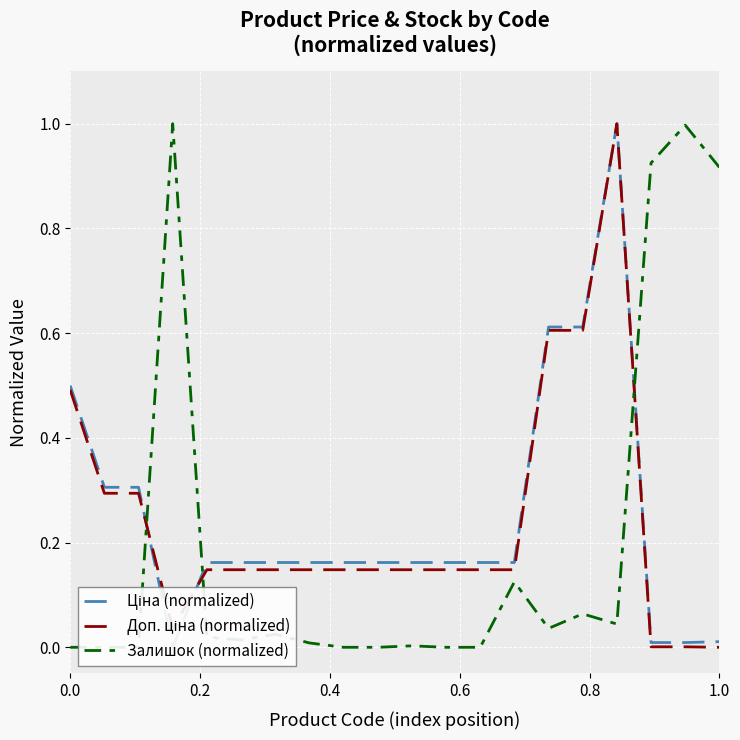

Rank the series by their average value, from highest to lowest.

Ціна (normalized), Доп. ціна (normalized), Залишок (normalized)